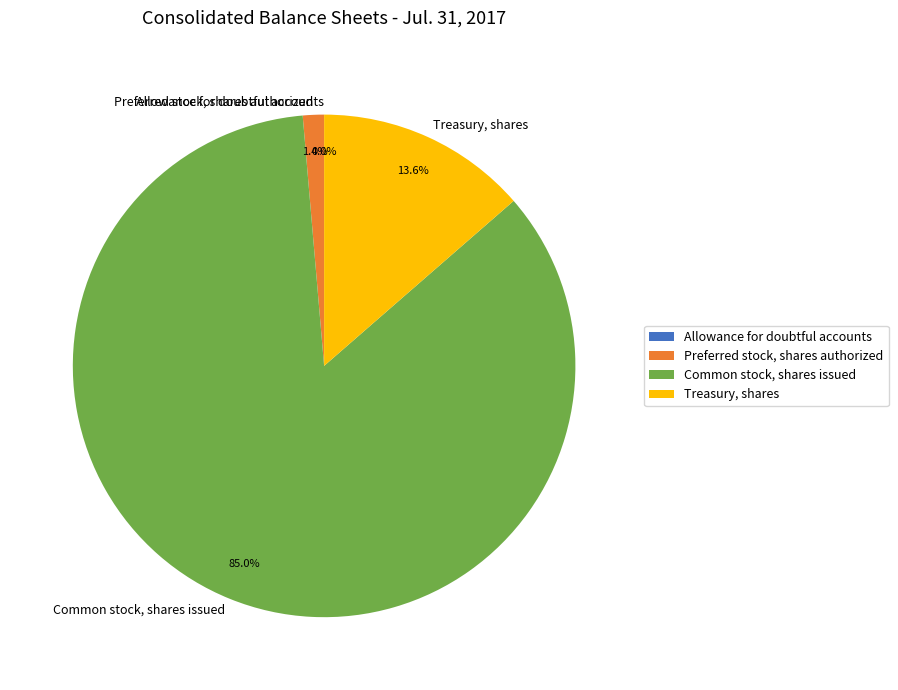

Which has a higher value, Preferred stock, shares authorized or Common stock, shares issued?

Common stock, shares issued